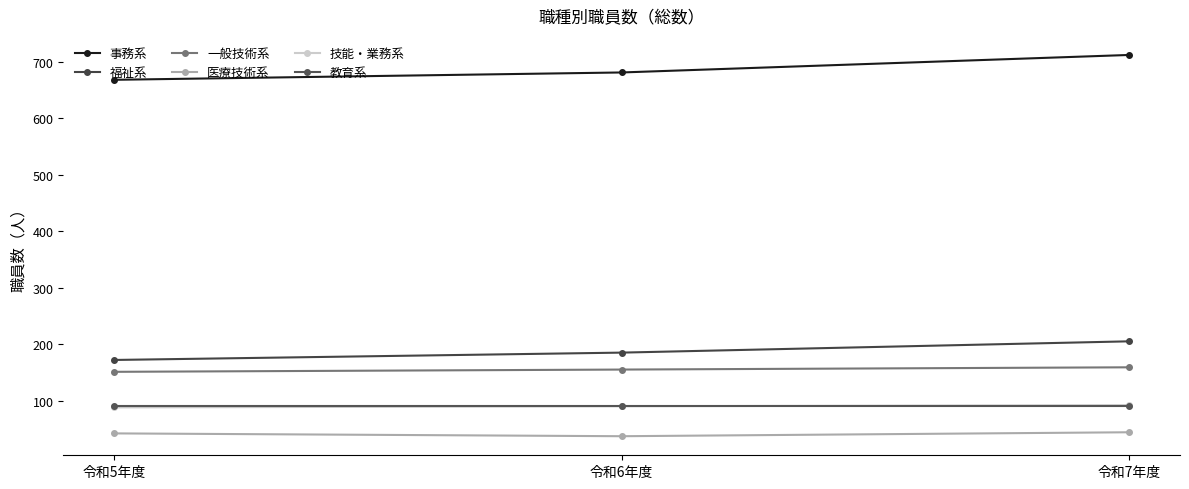

What is the maximum value for 事務系?

712